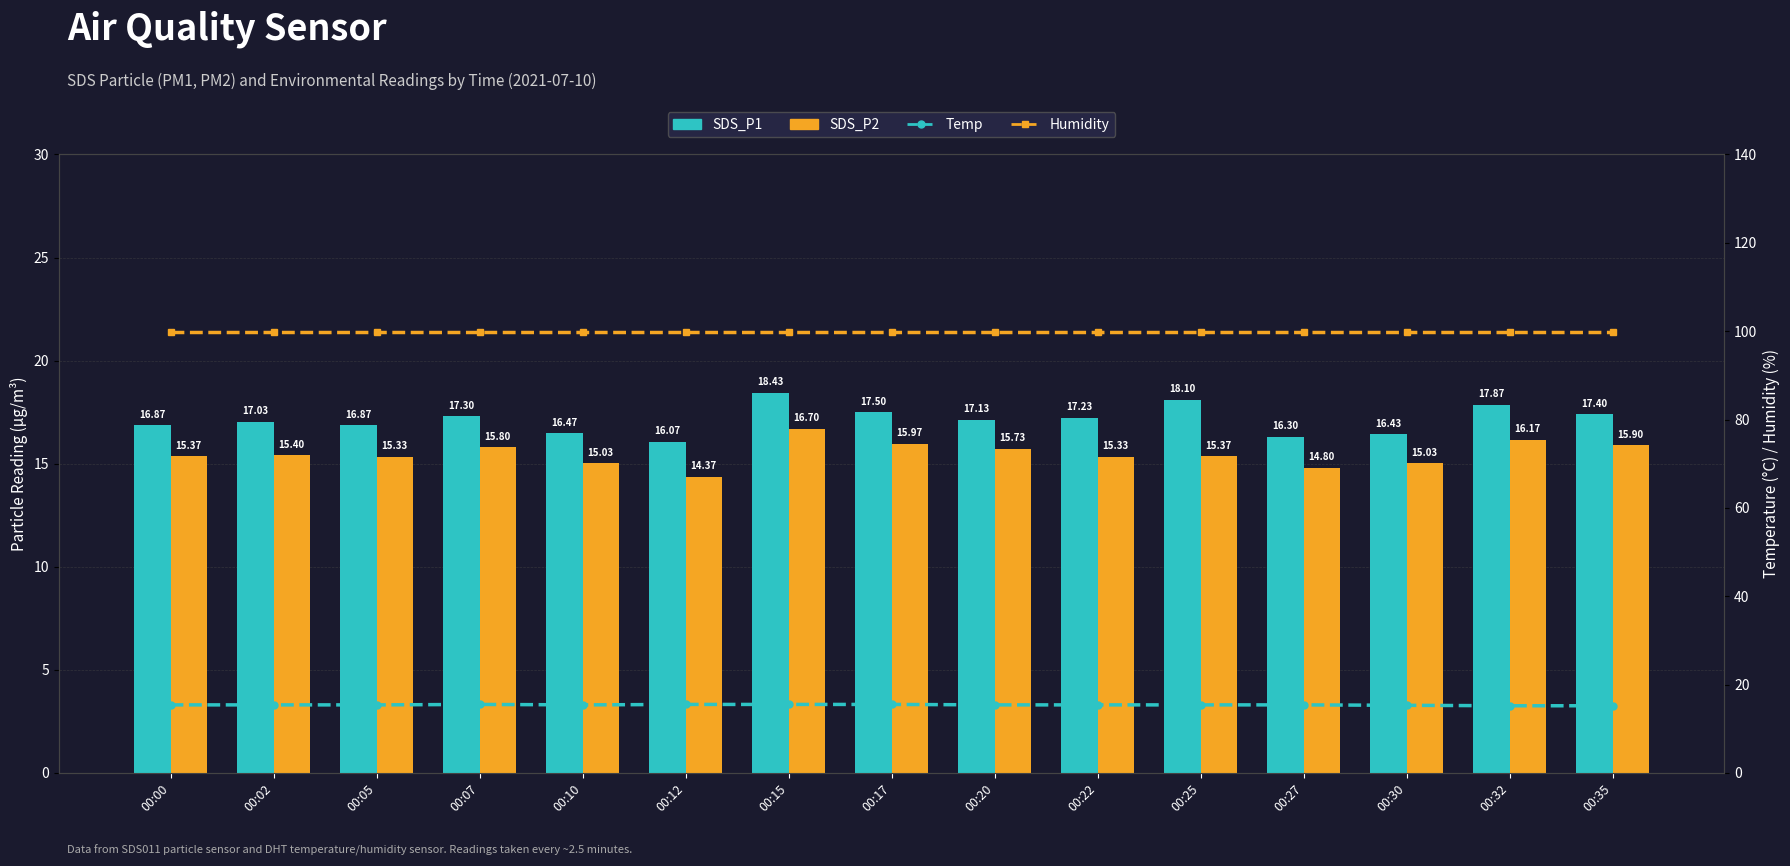

The Humidity series shows 159.4 at 00:35. True or false?

False